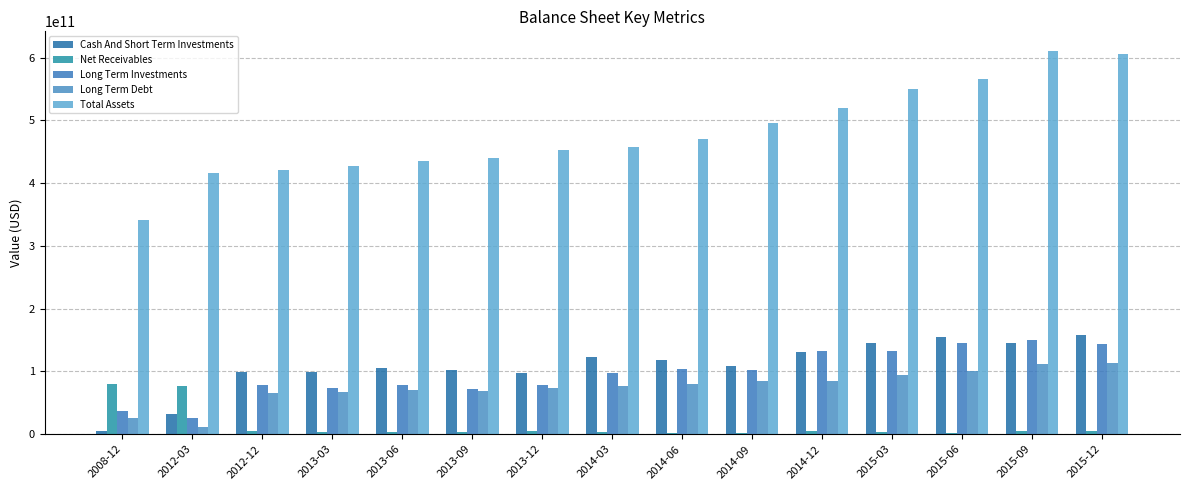

Between 2012-12 and 2012-03, which is larger?

2012-12